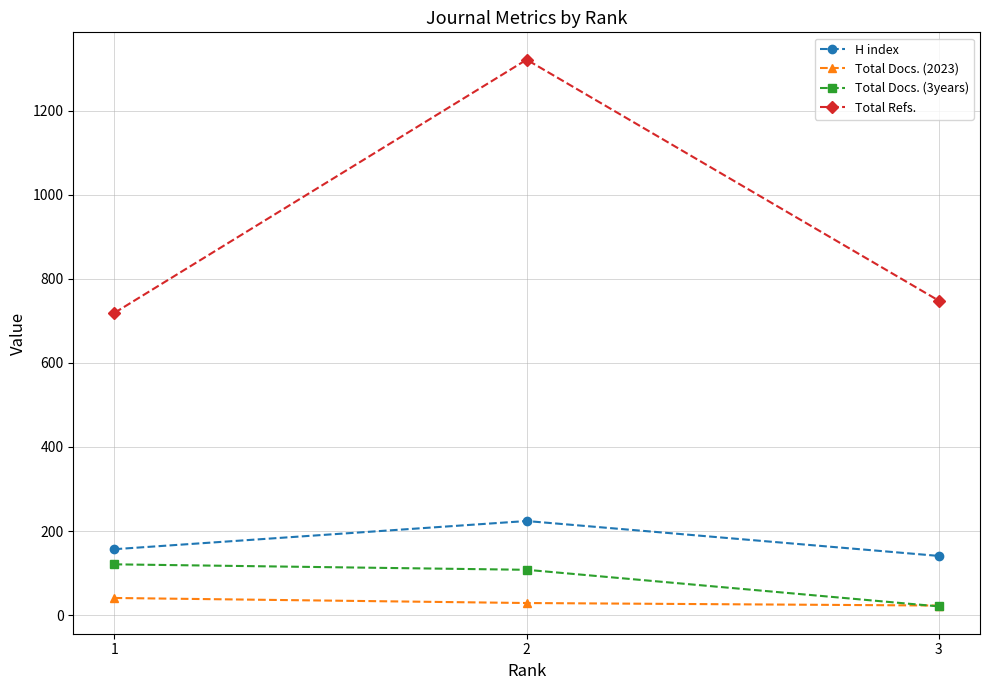

What is the value of the H index point at the 3rd from the left?

141